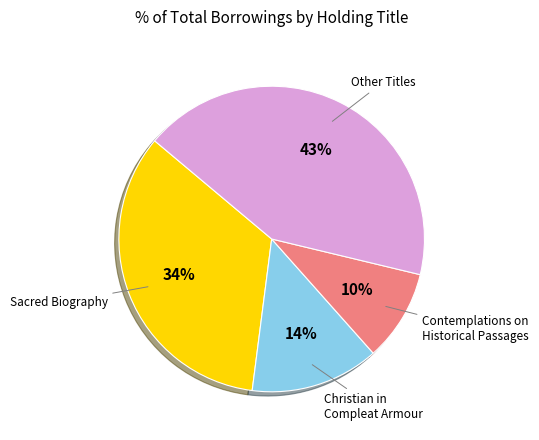

Is there a majority slice in this chart?

No